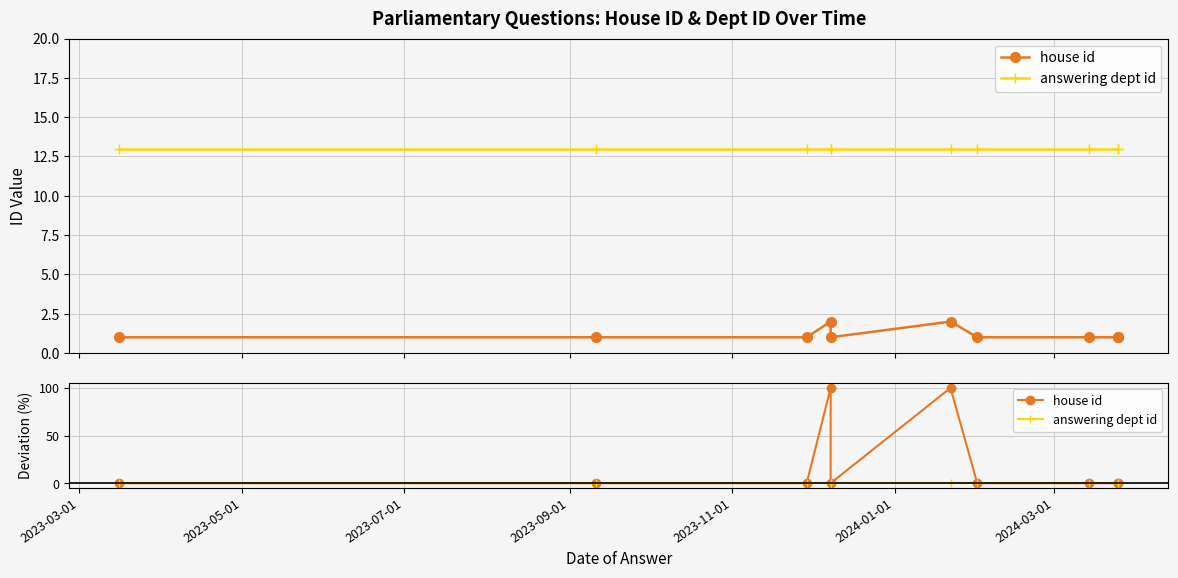

True or false: house id has more than 1 points higher than both neighbors.

True